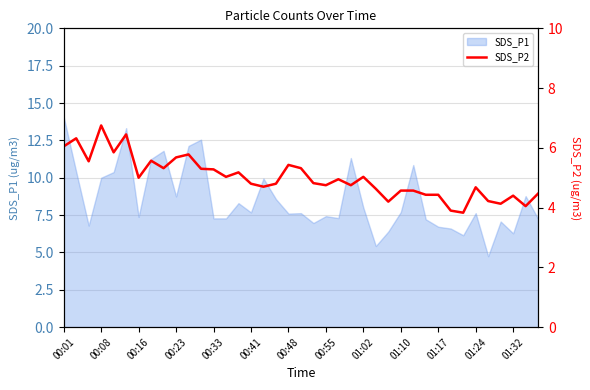

Which category has the highest value in the SDS_P1 series?

00:01